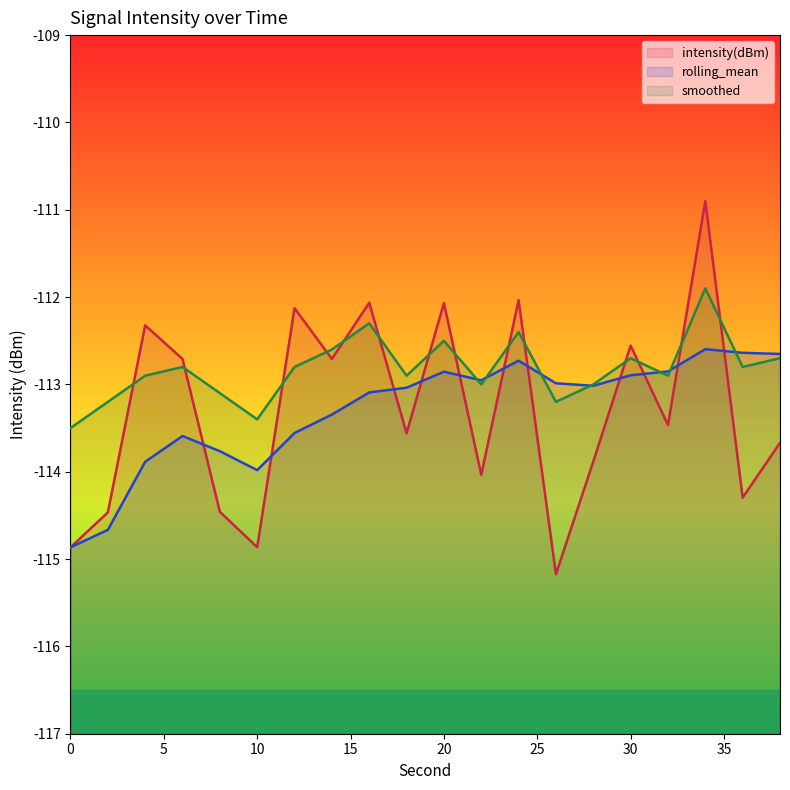

The value of smoothed at 32 is -112.9. True or false?

True